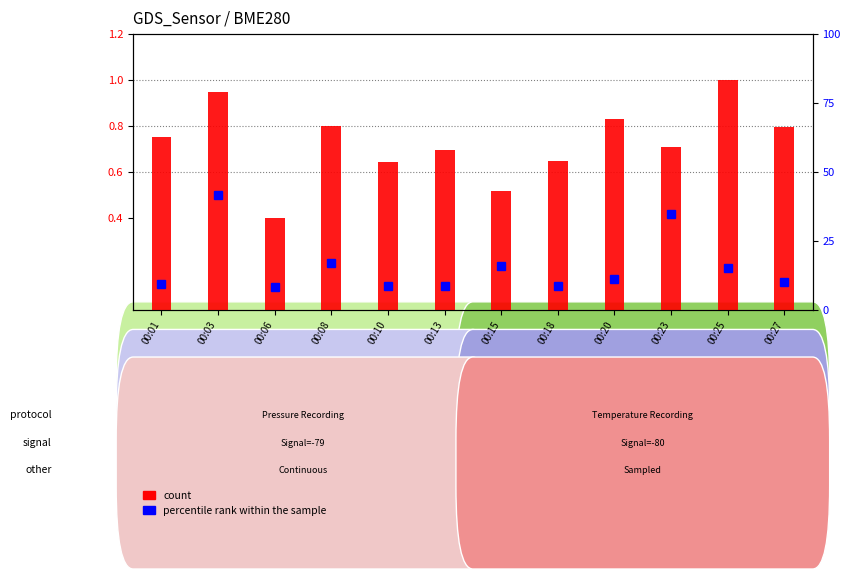

Reading left to right, list all the values displayed in this chart.

0.8	0.9	0.4	0.8	0.6	0.7	0.5	0.6	0.8	0.7	1.0	0.8